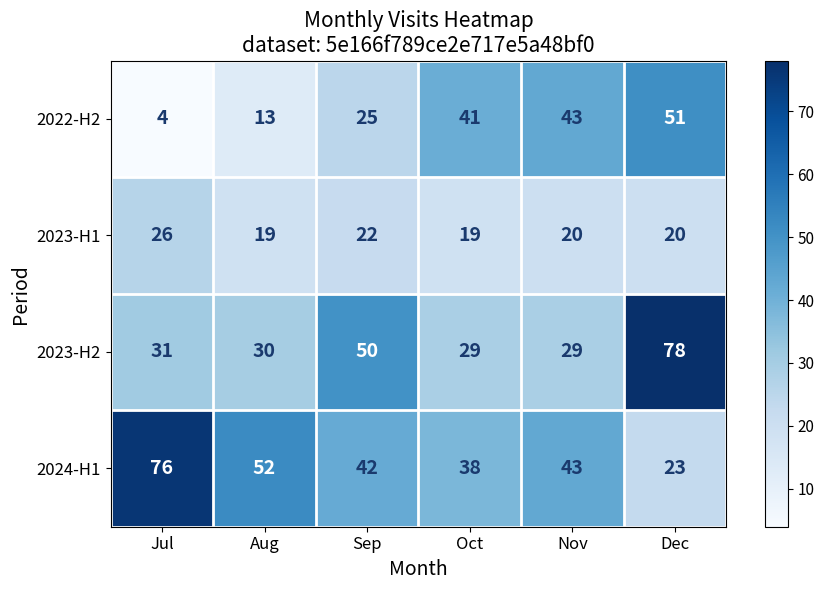

Reading left to right, what are all the values shown in this chart?

2022-H2: Jul=4	Aug=13	Sep=25	Oct=41	Nov=43	Dec=51
2023-H1: Jul=26	Aug=19	Sep=22	Oct=19	Nov=20	Dec=20
2023-H2: Jul=31	Aug=30	Sep=50	Oct=29	Nov=29	Dec=78
2024-H1: Jul=76	Aug=52	Sep=42	Oct=38	Nov=43	Dec=23